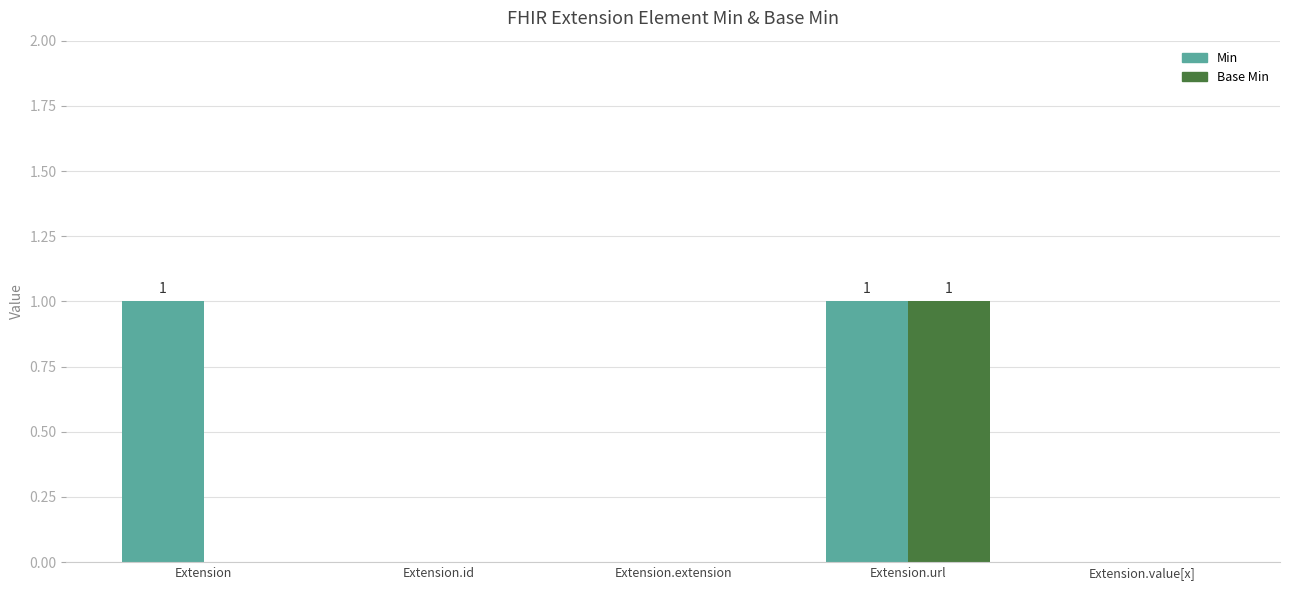

What are all the series names shown in the legend?

Min, Base Min